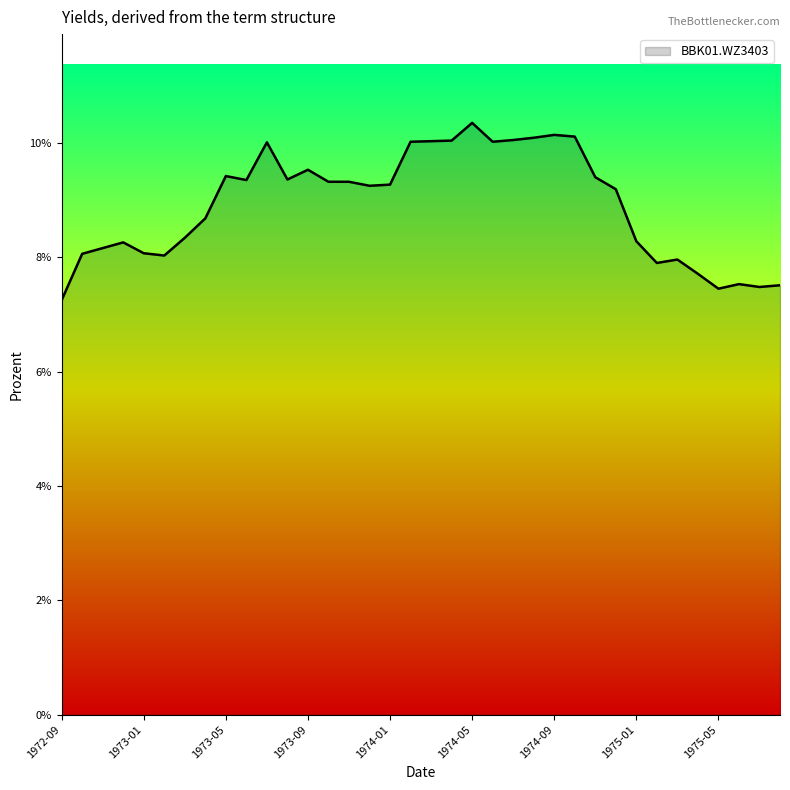

List the labels in order of value, largest first.

1974-05, 1974-09, 1974-10, 1974-08, 1974-07, 1974-04, 1974-03, 1974-02, 1974-06, 1973-07, 1973-09, 1973-05, 1974-11, 1973-08, 1973-06, 1973-10, 1973-11, 1974-01, 1973-12, 1974-12, 1973-04, 1973-03, 1975-01, 1972-12, 1972-11, 1973-01, 1972-10, 1973-02, 1975-03, 1975-02, 1975-04, 1975-06, 1975-08, 1975-07, 1975-05, 1972-09